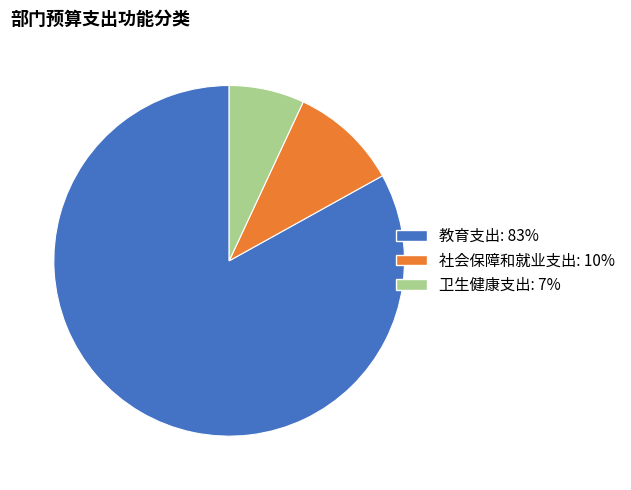

How many slices are in this pie chart?

3